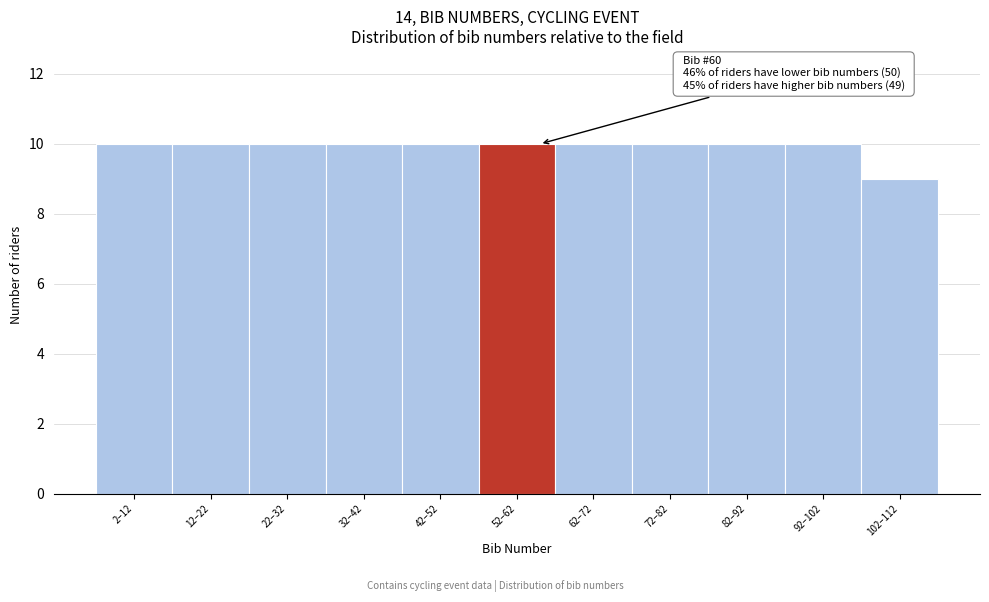

Reading left to right, transcribe all the data shown in this chart.

2–12=10	12–22=10	22–32=10	32–42=10	42–52=10	52–62=10	62–72=10	72–82=10	82–92=10	92–102=10	102–112=9